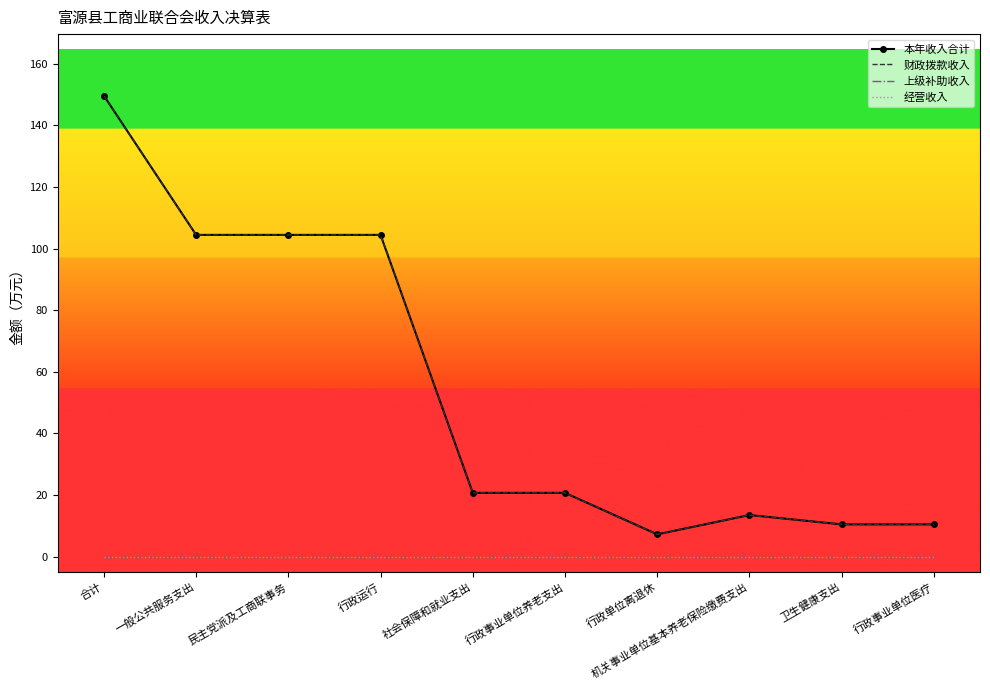

What is the greatest value displayed?

149.7